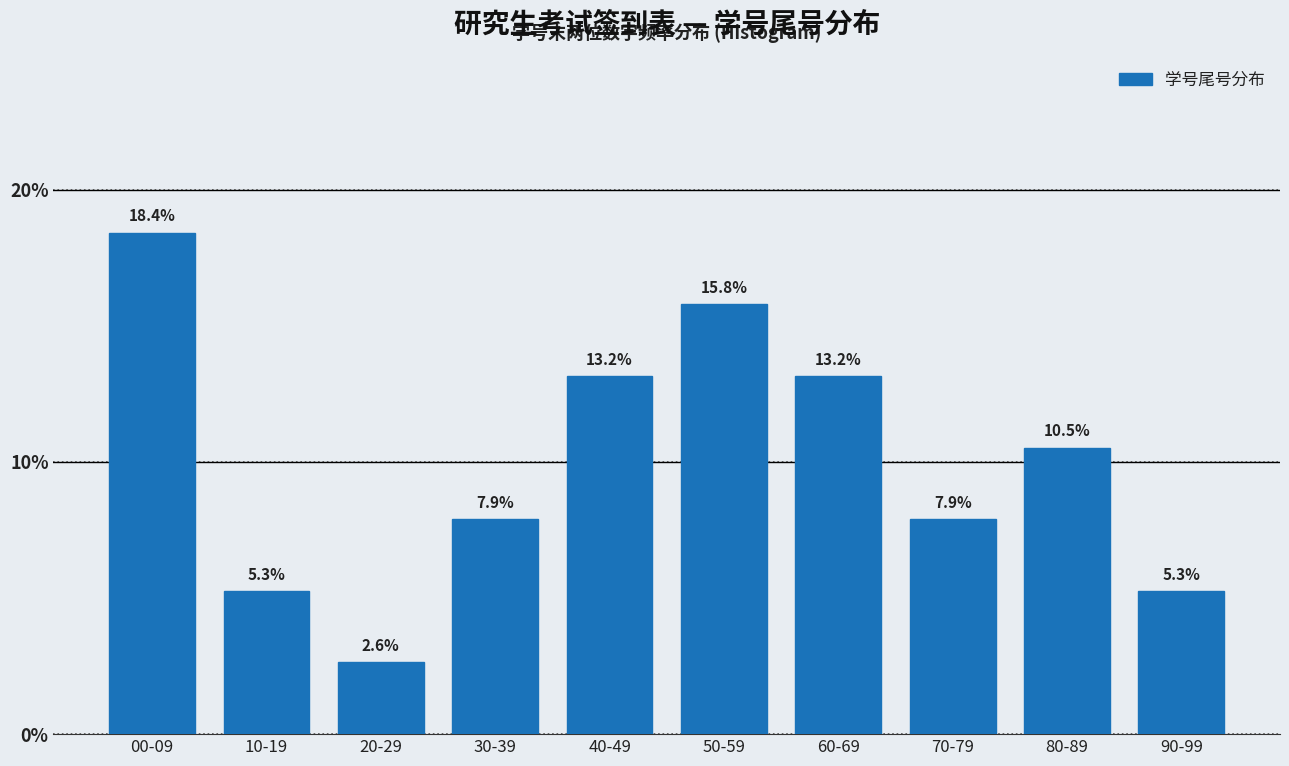

Reading right to left, transcribe all the data shown in this chart.

5.3	10.5	7.9	13.2	15.8	13.2	7.9	2.6	5.3	18.4